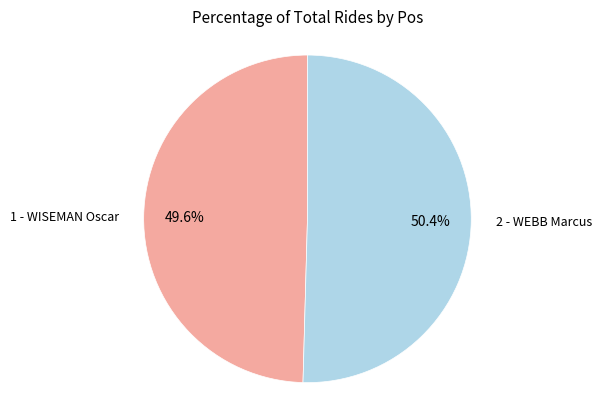

Is there a majority slice in this chart?

Yes